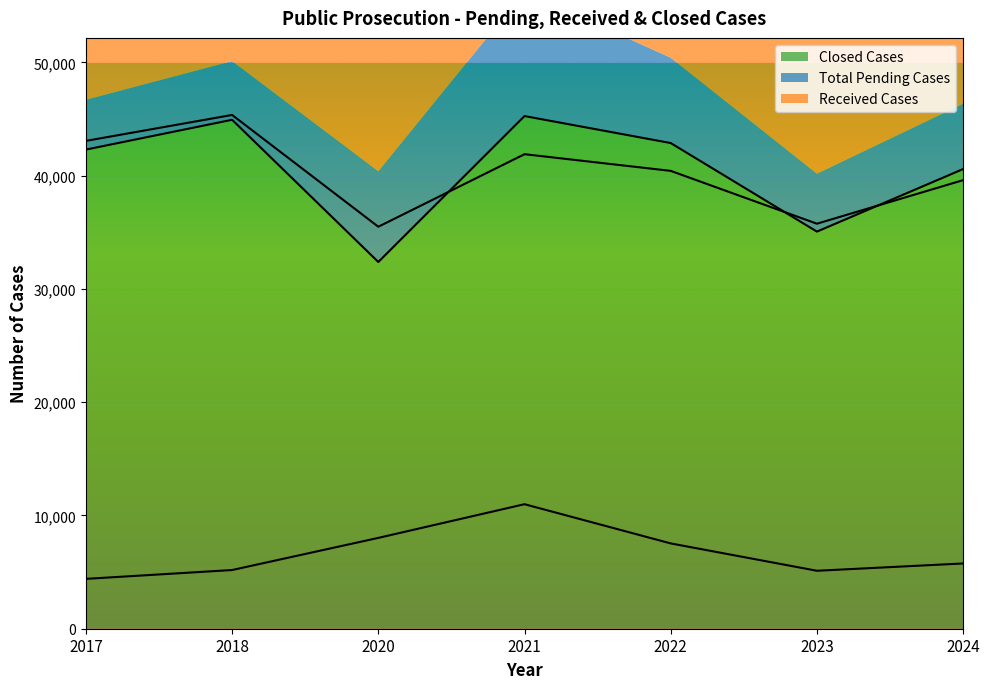

At which label does Total Pending Cases reach its peak?

2021